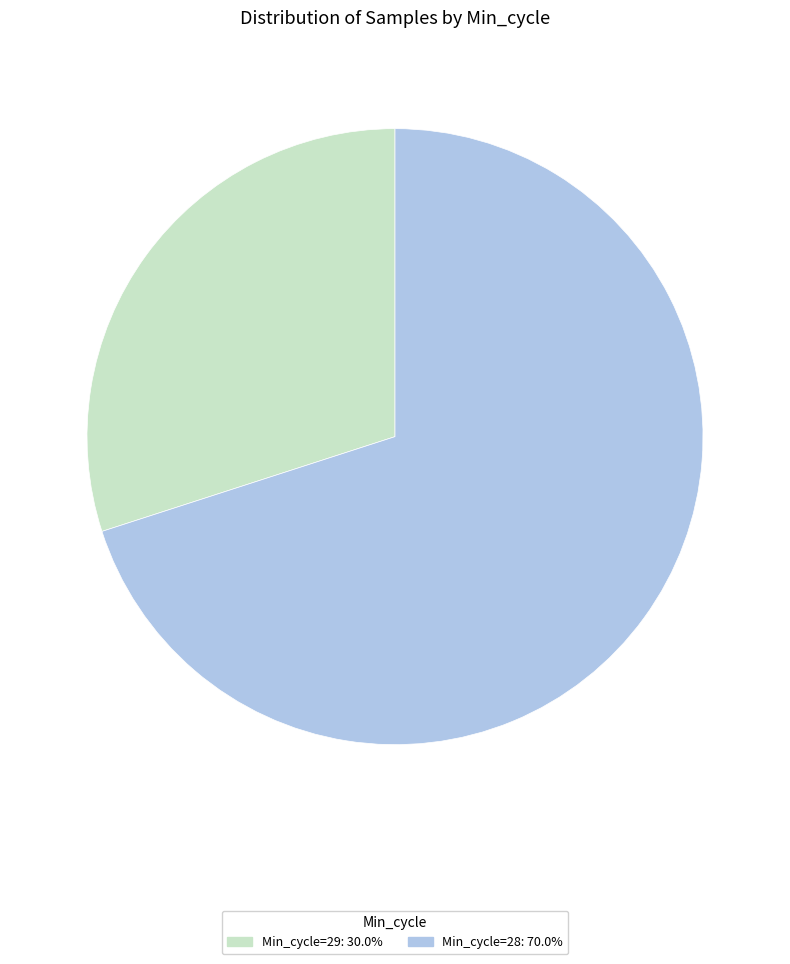

Approximately how many times larger is the value at Min_cycle=28: 70.0% compared to Min_cycle=29: 30.0%?

2.3